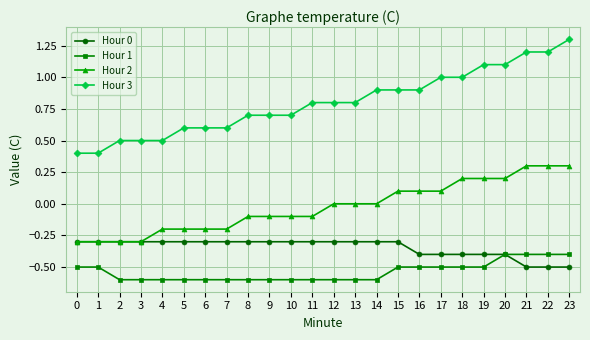

Which series changed the most between 4 and 23?

Hour 3